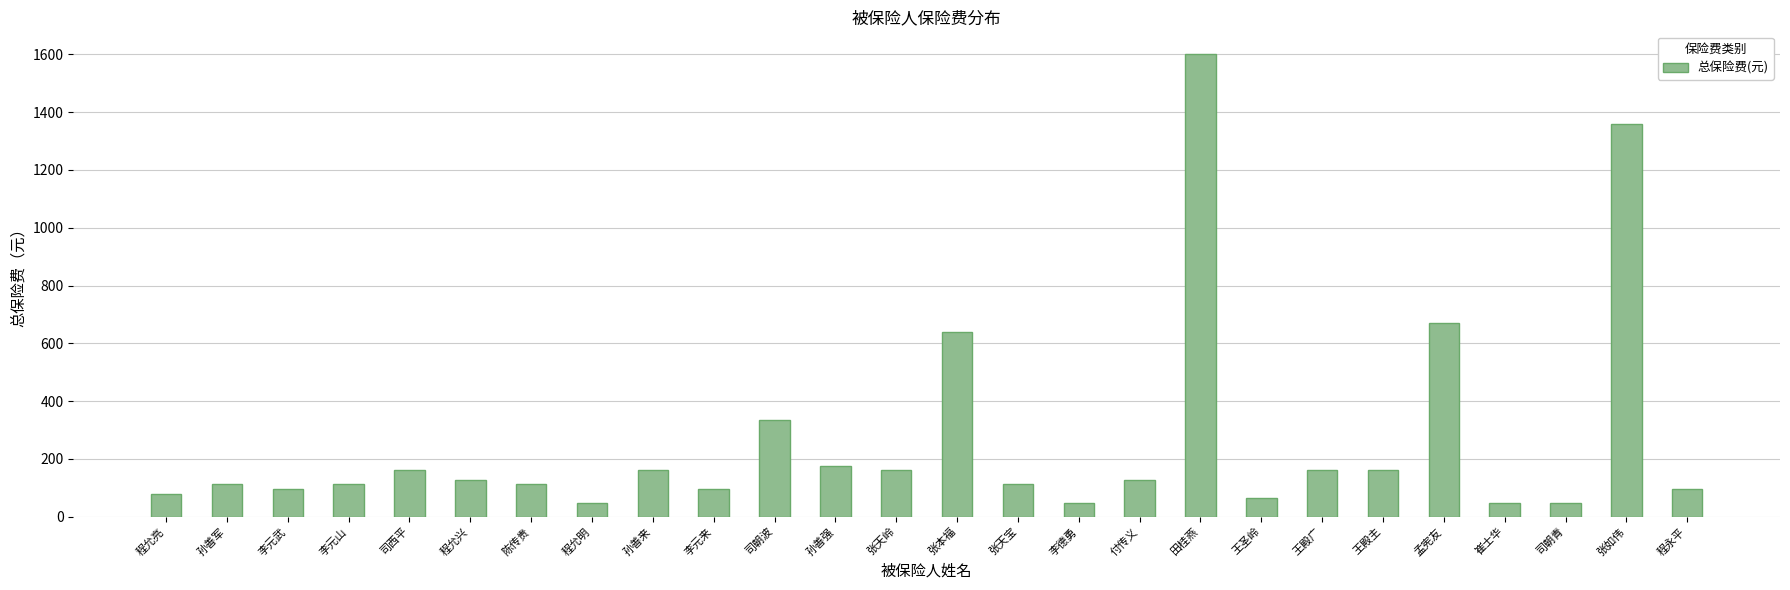

What is the approximate value at 张天岭?

160